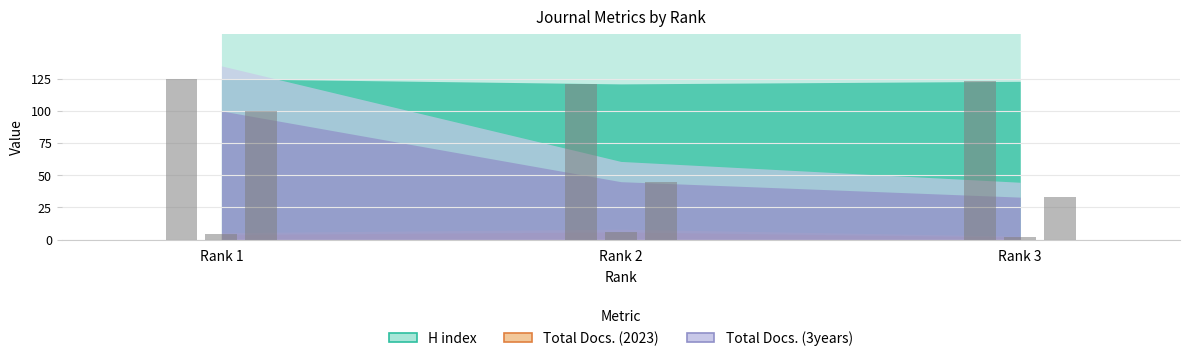

List the labels in order of Total Docs. (3years) value, largest first.

Rank 1, Rank 2, Rank 3